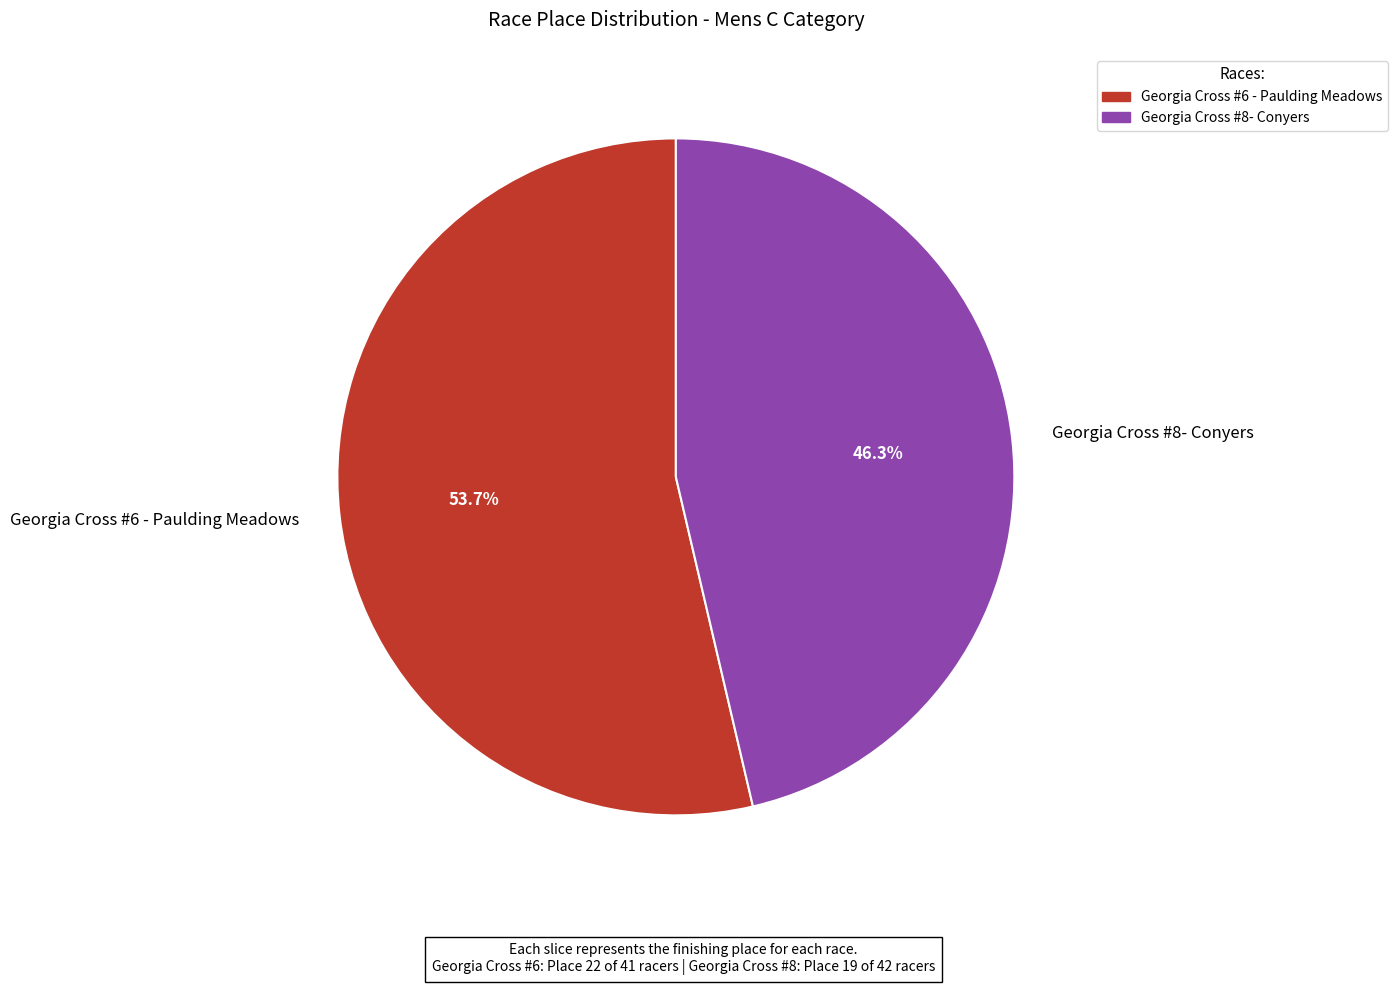

How many segments does this pie chart have?

2